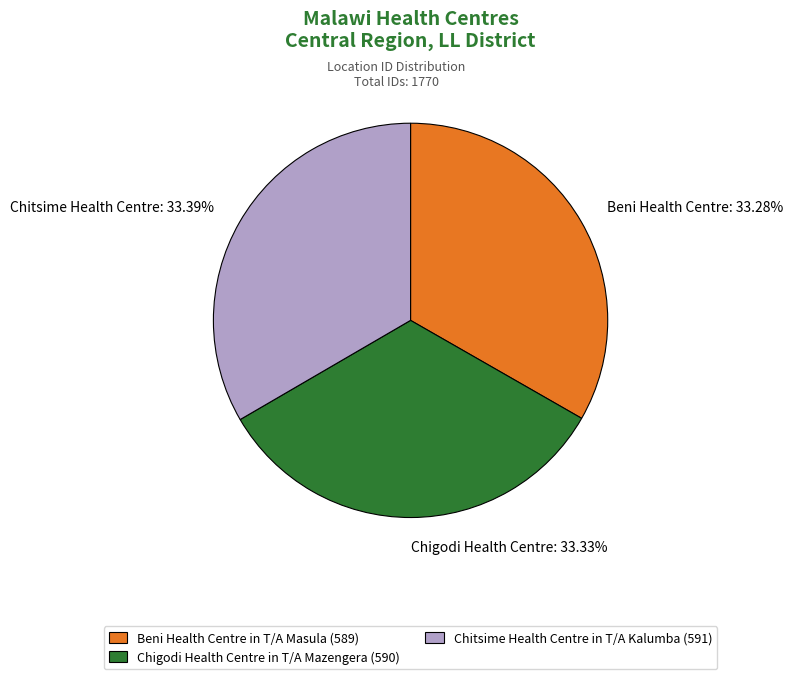

Is there any slice that represents more than half of the pie?

No